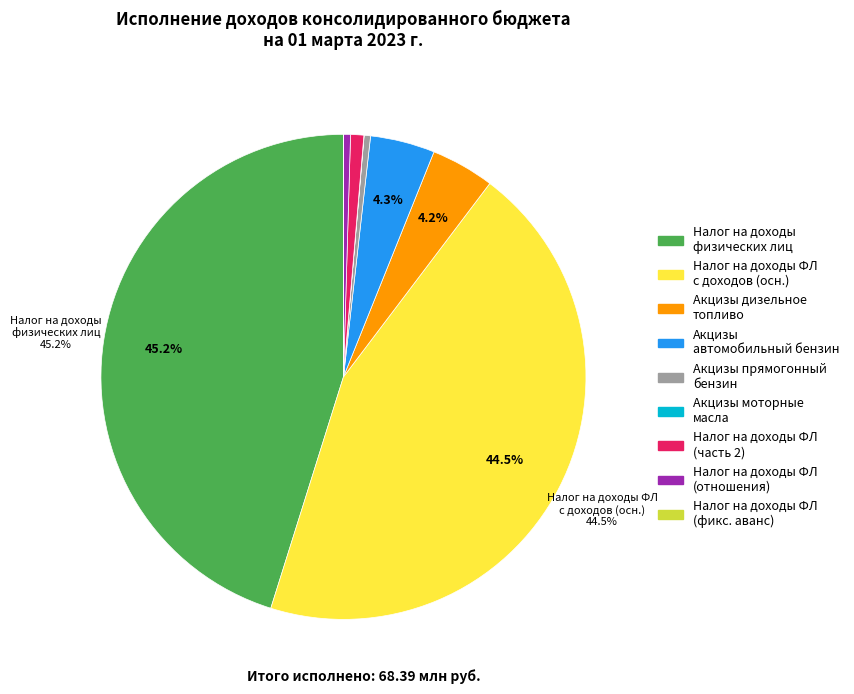

What percentage is NOT represented by Акцизы автомобильный бензин?

95.7%